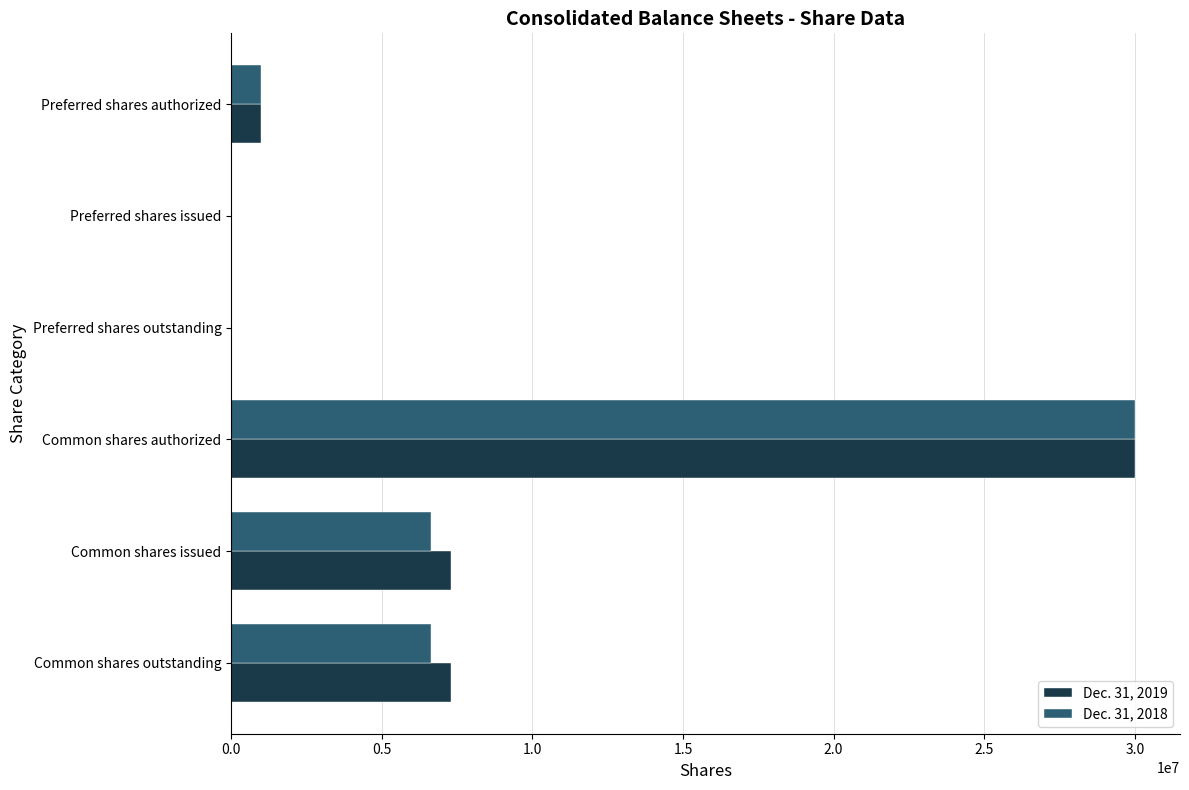

The Dec. 31, 2018 series shows 1000000 at Preferred shares authorized. True or false?

True